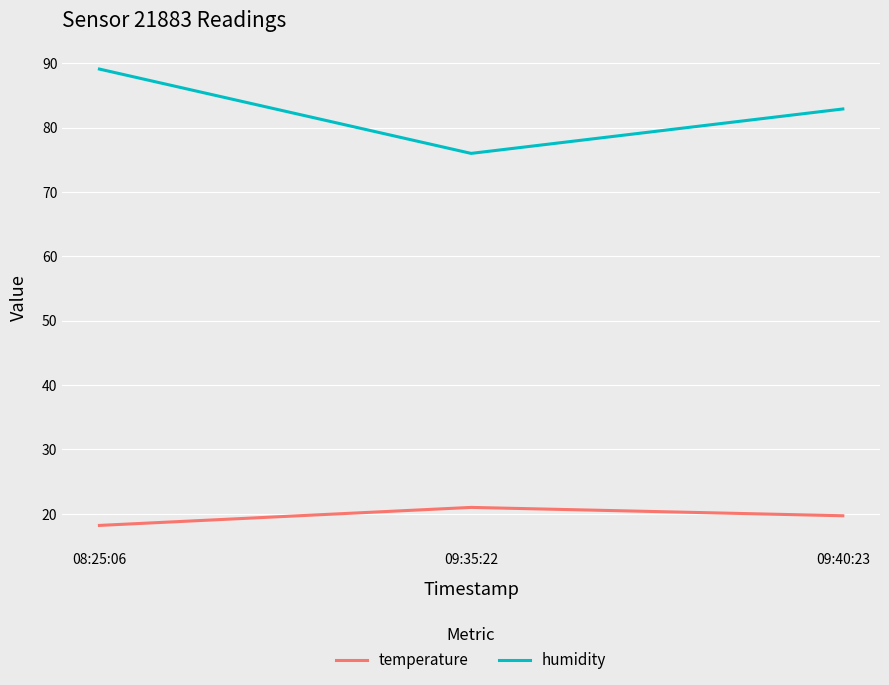

What is the sum of the humidity values at 09:35:22 and 08:25:06?

165.1